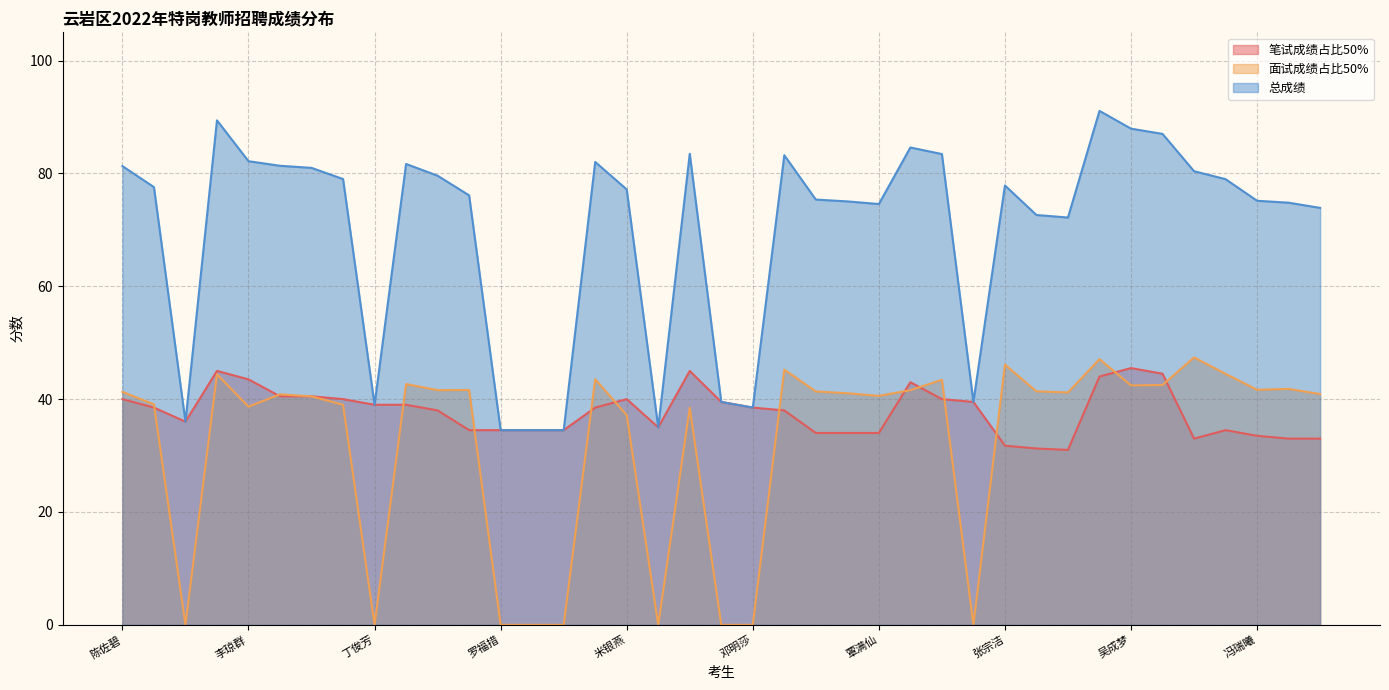

True or false: 面试成绩占比50% has a value of 42.7 at 代佳佳.

True